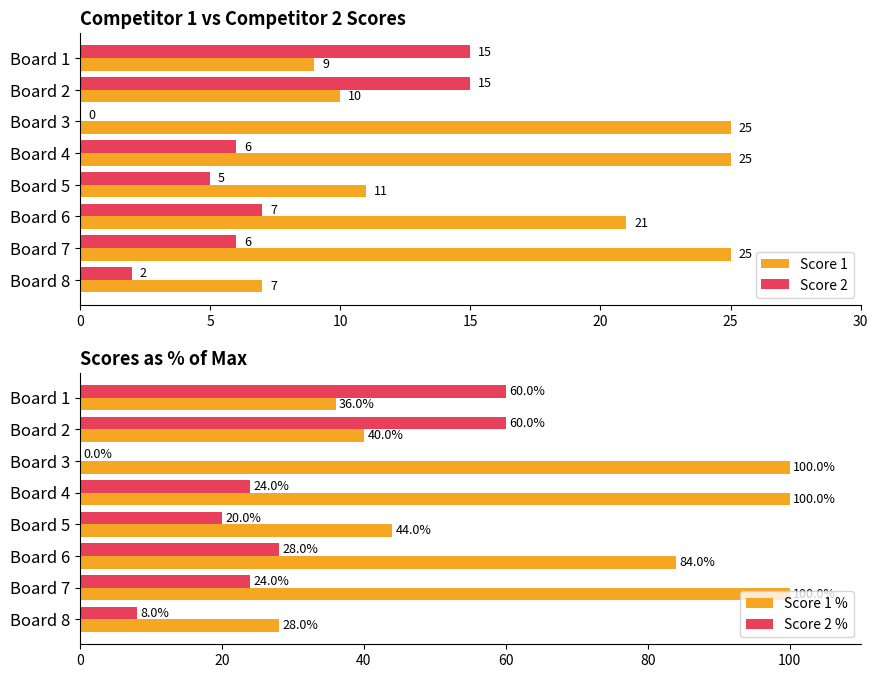

Read the Score 1 value at Board 7, to the nearest 5.

25